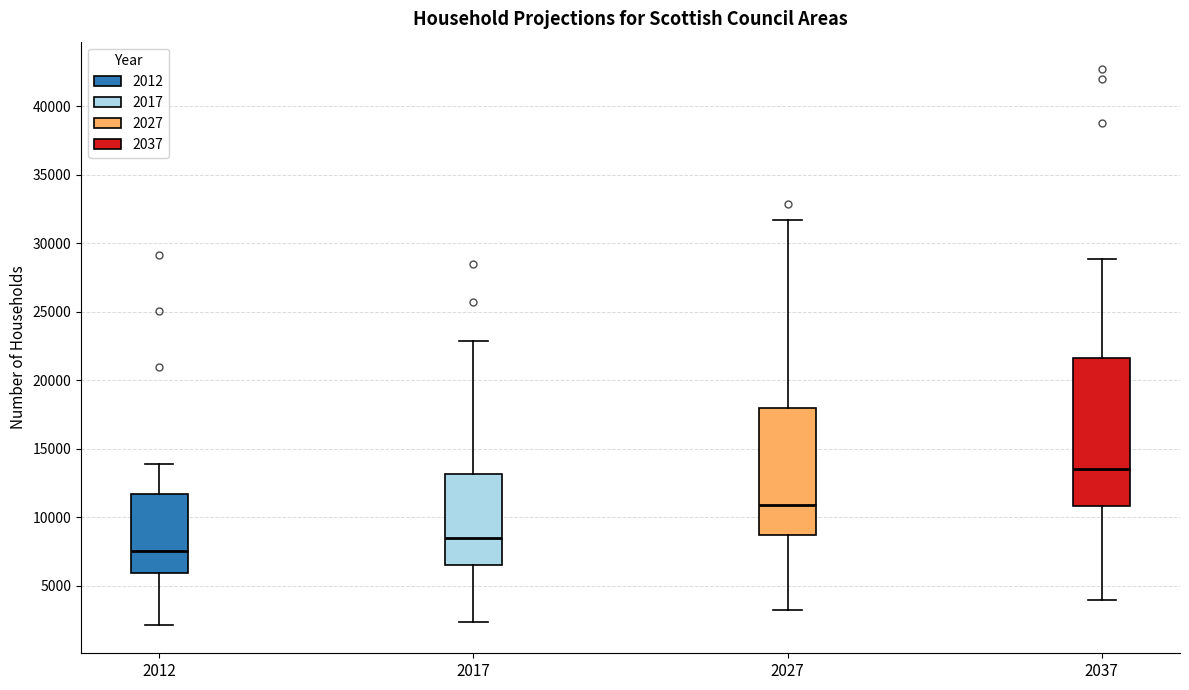

Reading left to right, transcribe this box plot: for each box, give where its median line is, the range the box spans, and where its two whiskers end, as read against the y-axis. The values are not printed on the chart, so give them approximately, as read against the axis.

2012: median 7500, box 6000 to 11500, whiskers 2000 to 14000
2017: median 8500, box 6500 to 13000, whiskers 2500 to 23000
2027: median 11000, box 8500 to 18000, whiskers 3000 to 31500
2037: median 13500, box 11000 to 21500, whiskers 4000 to 29000